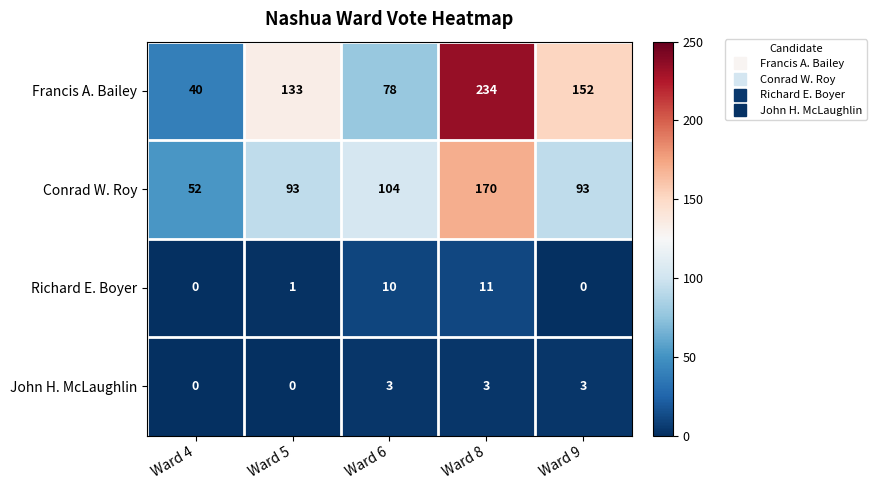

What is the difference between the maximum and minimum values in the Conrad W. Roy series?

118